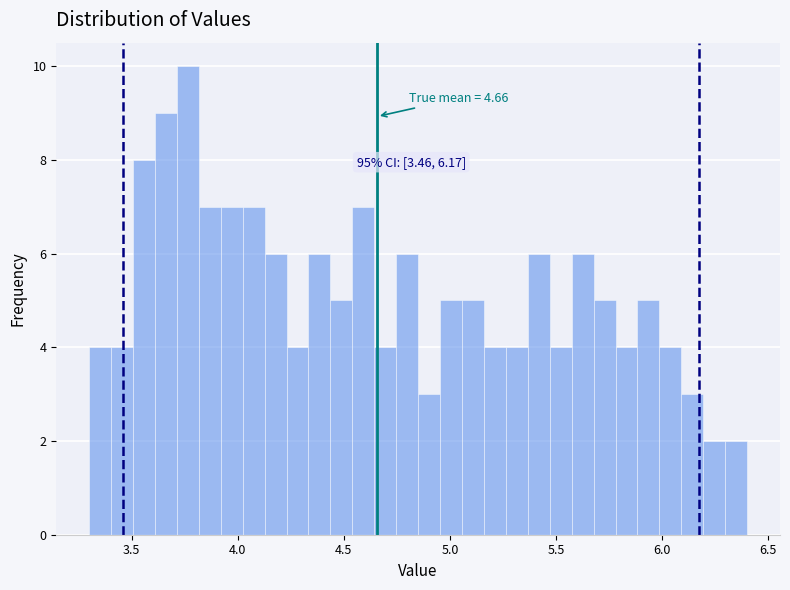

Read against the x-axis, roughly where is the centre of the tallest bar?

3.75